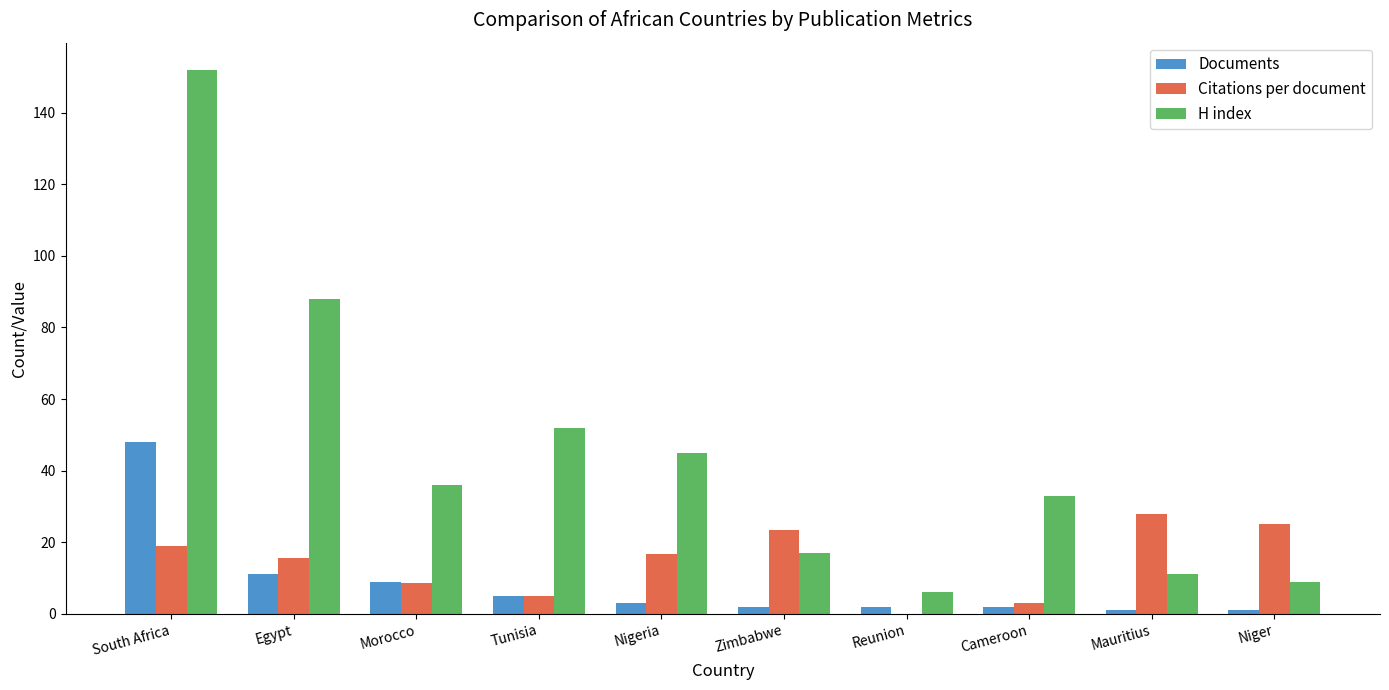

What is the approximate value of H index at Tunisia?

52.0